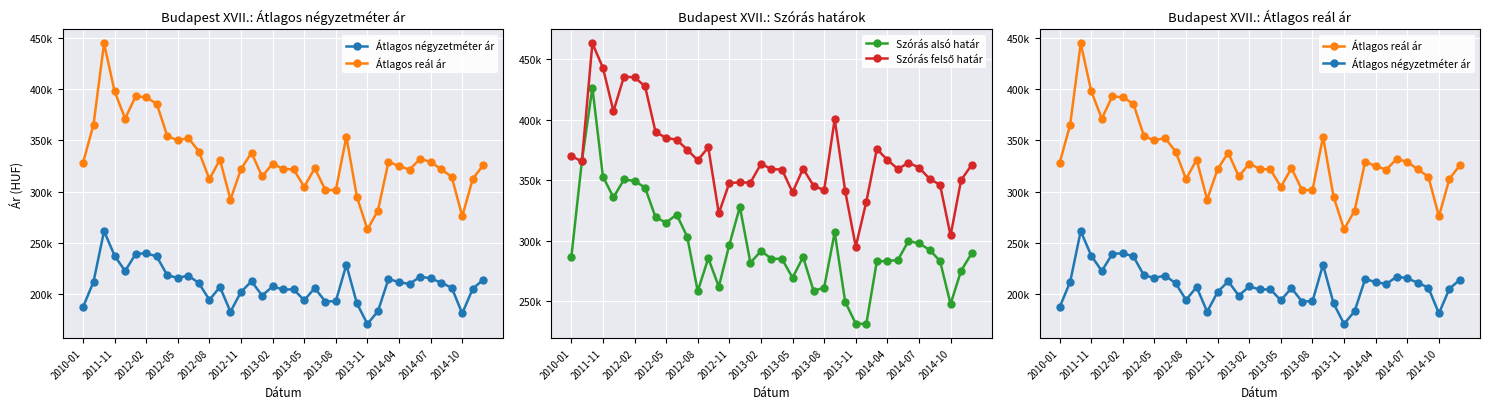

Reading right to left, what are all the values shown in this chart?

Átlagos négyzetméter ár: 214035	205300	181126	206204	211046	215428	217020	209826	211651	214760	183310	170817	190918	228622	193079	192759	205889	193916	204574	204507	207415	198538	212486	202077	182794	206949	194299	210672	218086	215739	218379	236703	239868	239215	222484	237519	261458	211998	187269
Átlagos reál ár: 325908	312529	275867	314536	321760	329019	331952	321514	324885	329241	281523	263135	294998	353526	301404	301757	322894	304589	321663	322141	327316	314779	337952	322072	292182	331227	312215	339152	352395	349906	354377	385658	392077	393019	371255	397874	444720	365402	327991
Szórás alsó határ: 289348	275056	247527	283021	292417	297654	299593	283917	283089	282837	231021	231300	249250	306734	261176	258313	286347	269272	284748	285086	291318	281649	327809	296517	261866	285395	258108	303133	321486	314863	319138	343774	349257	350470	335604	352916	426410	365402	286129
Szórás felső határ: 362468	350002	304207	346051	351103	360384	364311	359111	366681	375645	332025	294970	340746	400318	341632	345201	359441	339906	358578	359196	363314	347909	348095	347627	322498	377059	366322	375171	383304	384949	389616	427542	434897	435568	406906	442832	463030	365402	369853